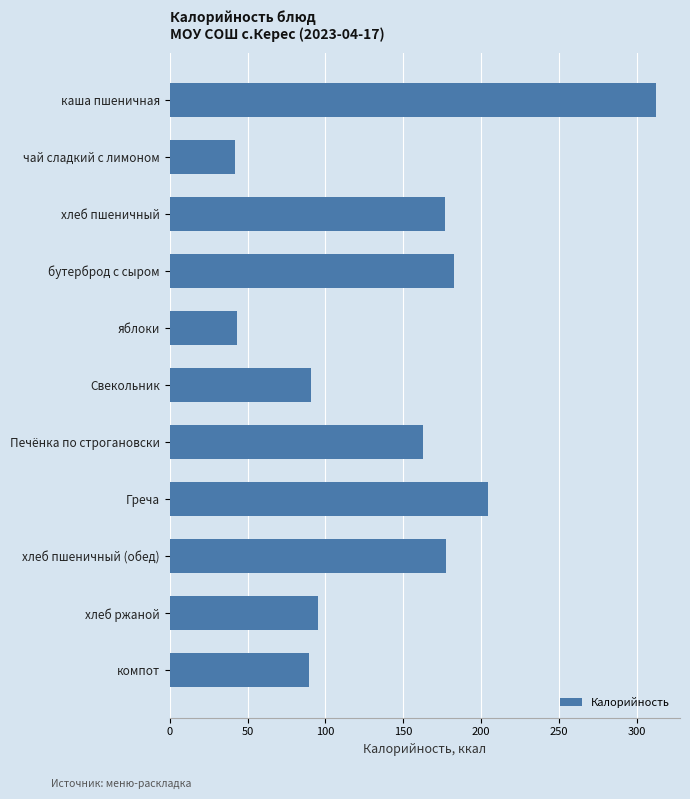

Is it true that the value at яблоки is 43.0?

True